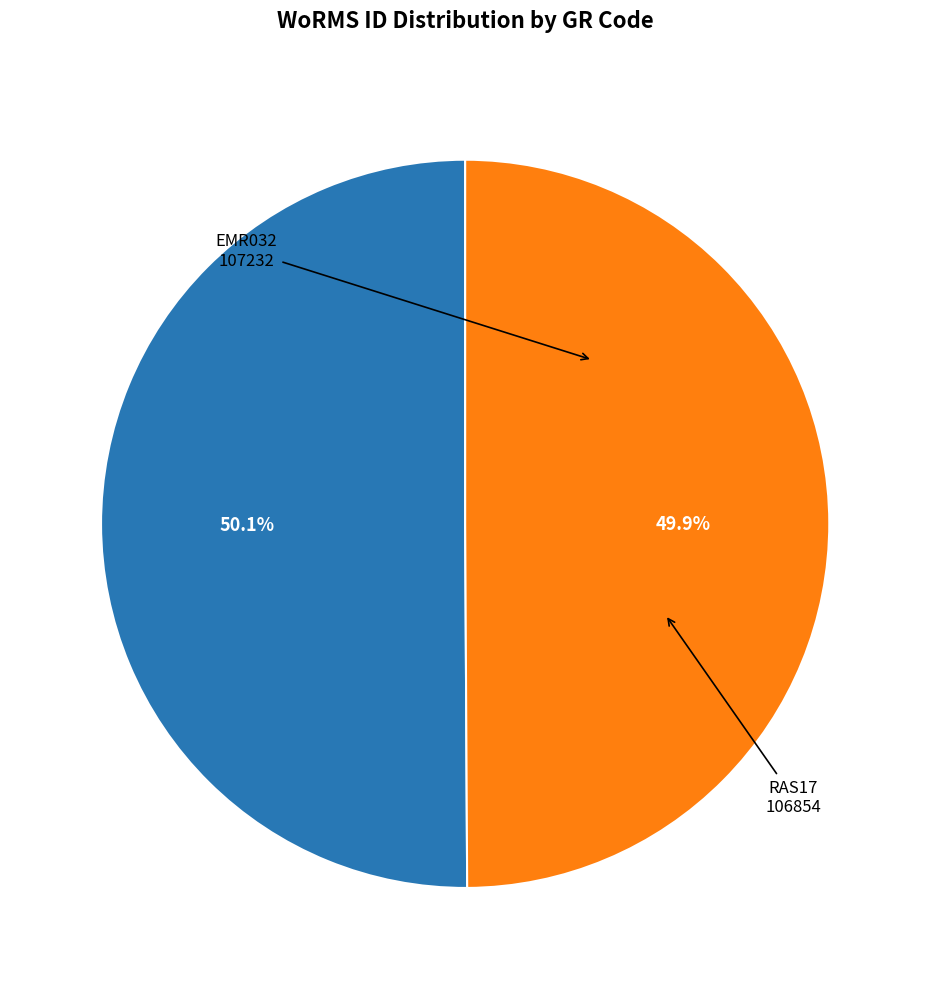

Is there any slice that represents more than half of the pie?

Yes